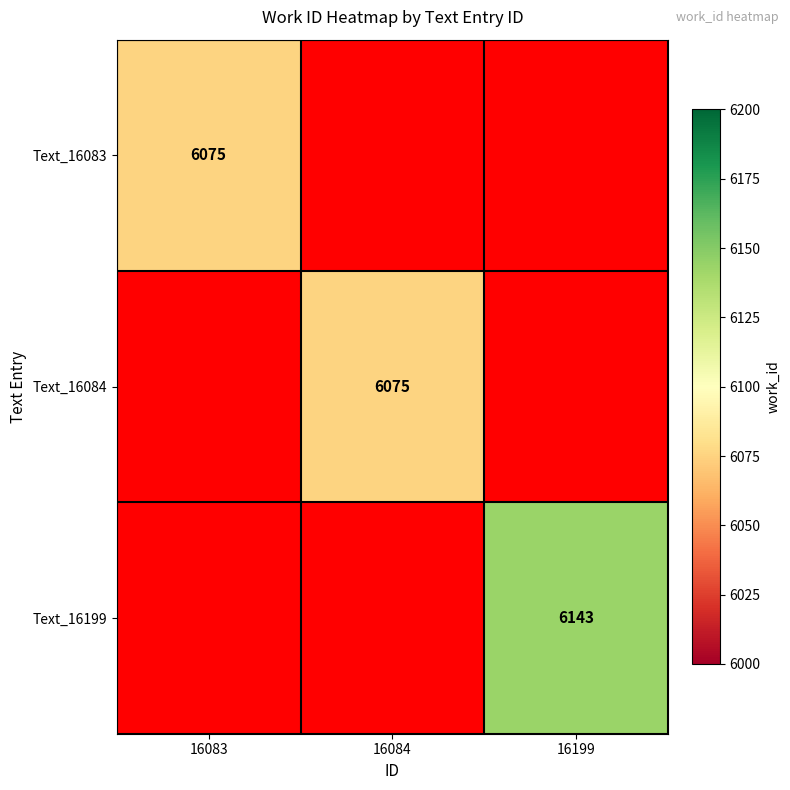

Is it true that Text_16199 equals 8985 at 16199?

False